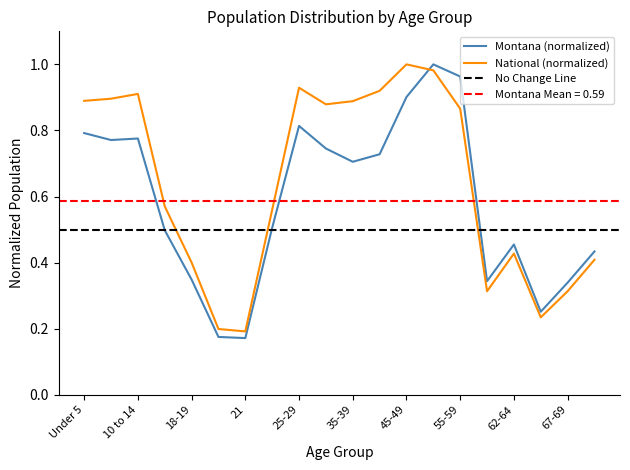

Does the chart display data point markers on the line(s)?

No